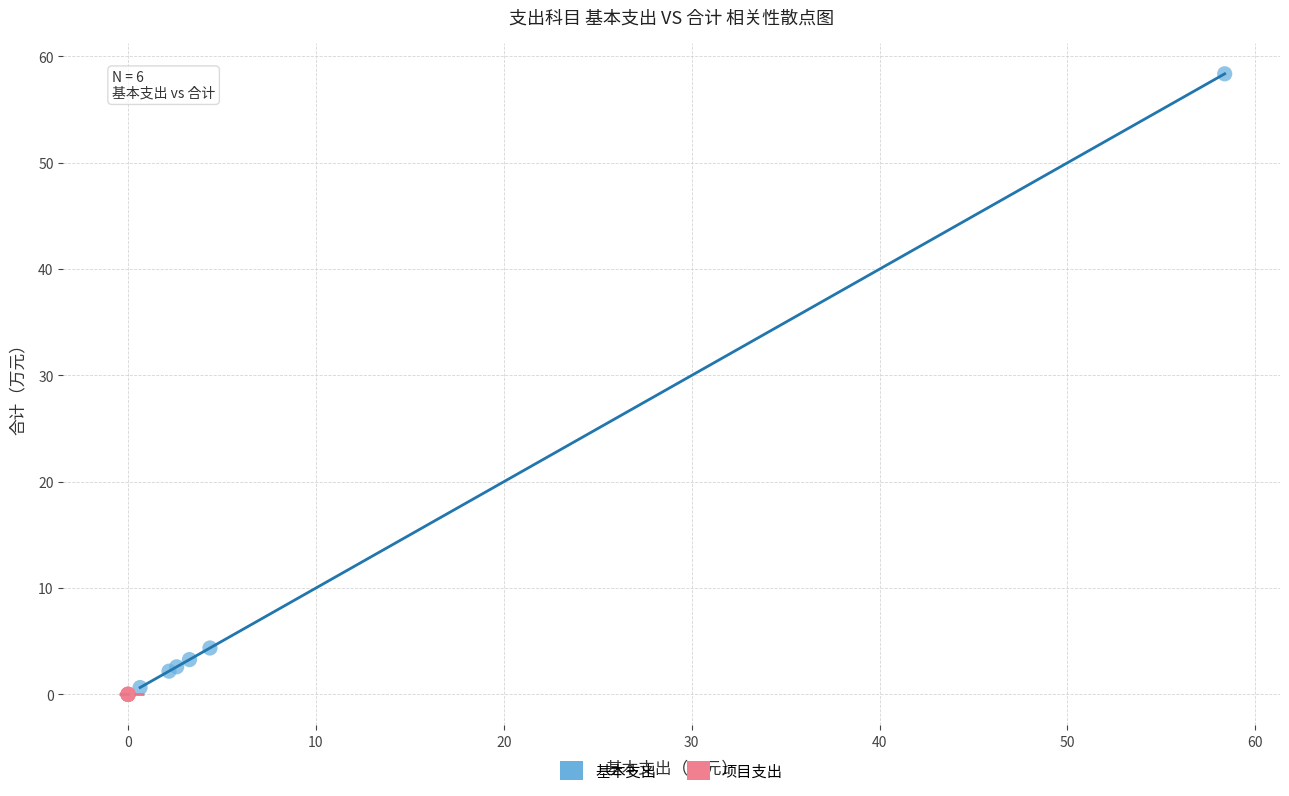

What are all the series names shown in the legend?

基本支出, 项目支出